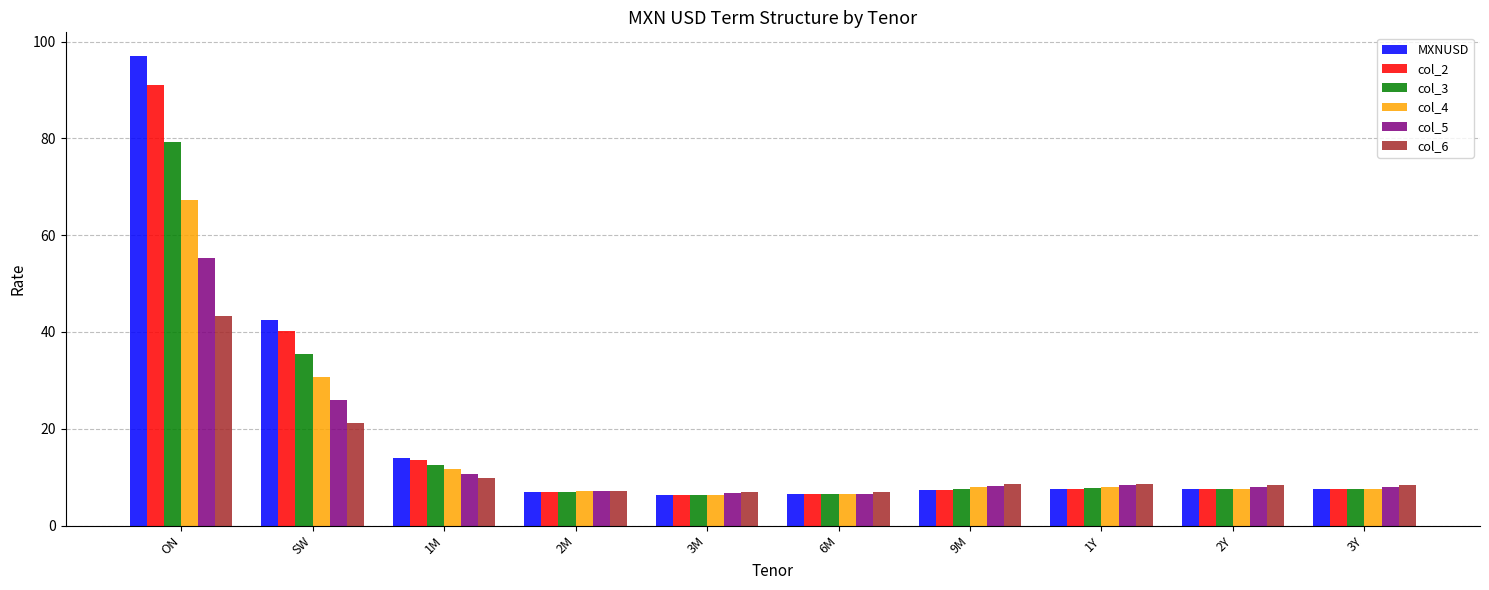

What is the difference between the second highest and second lowest values in the col_2 series?

33.6